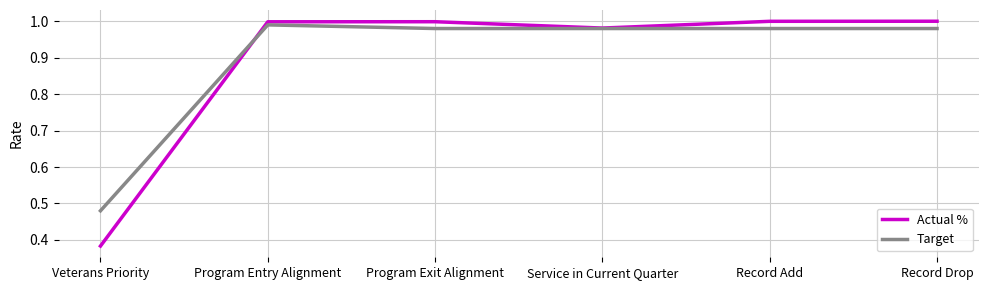

What position from the right is Record Add?

2